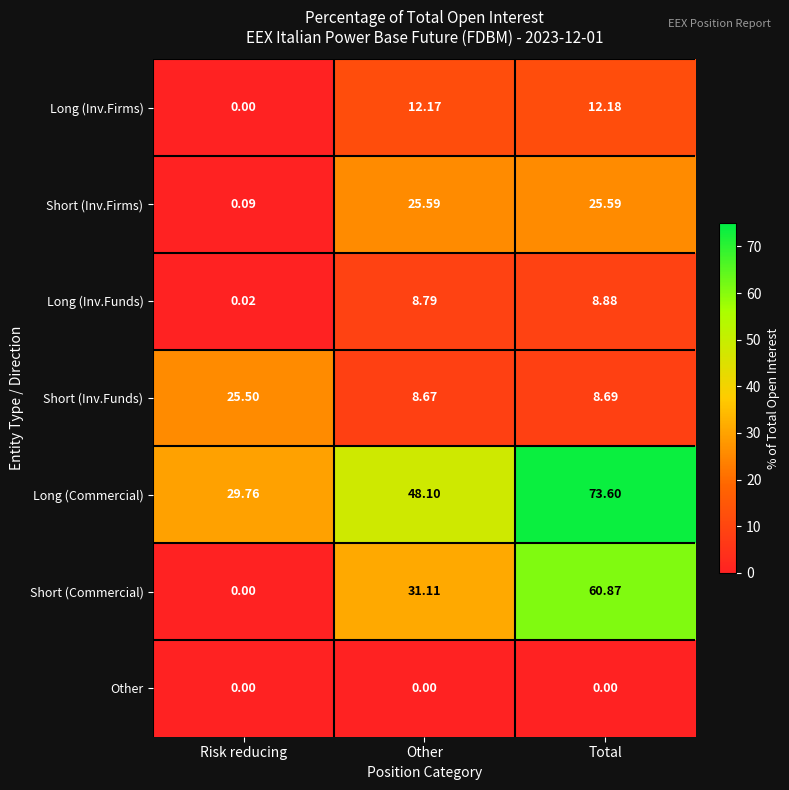

How many values in the Long (Inv.Funds) series are below 8?

1